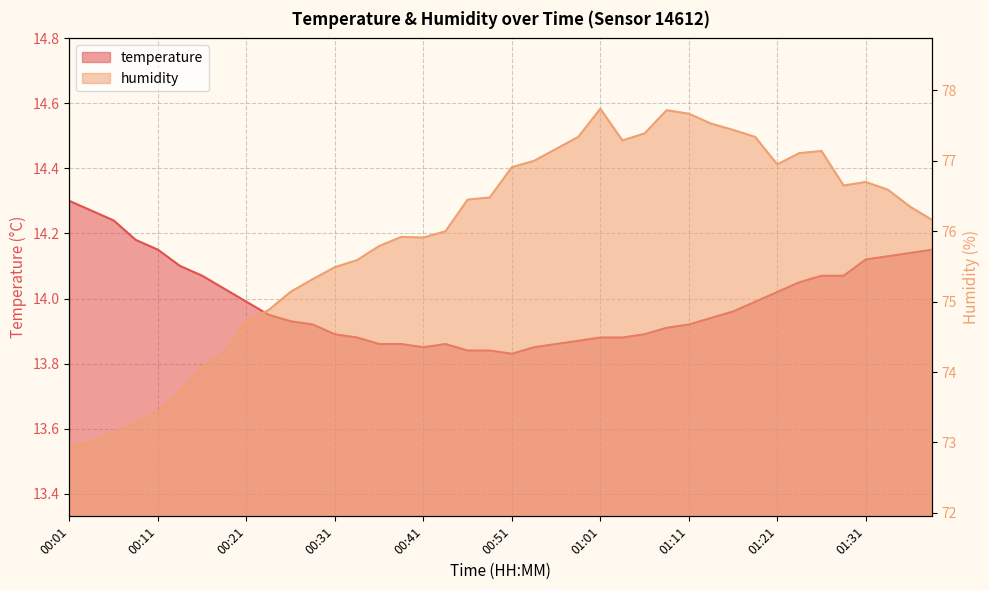

What is the value of the temperature point at the 1st from the left?

14.3